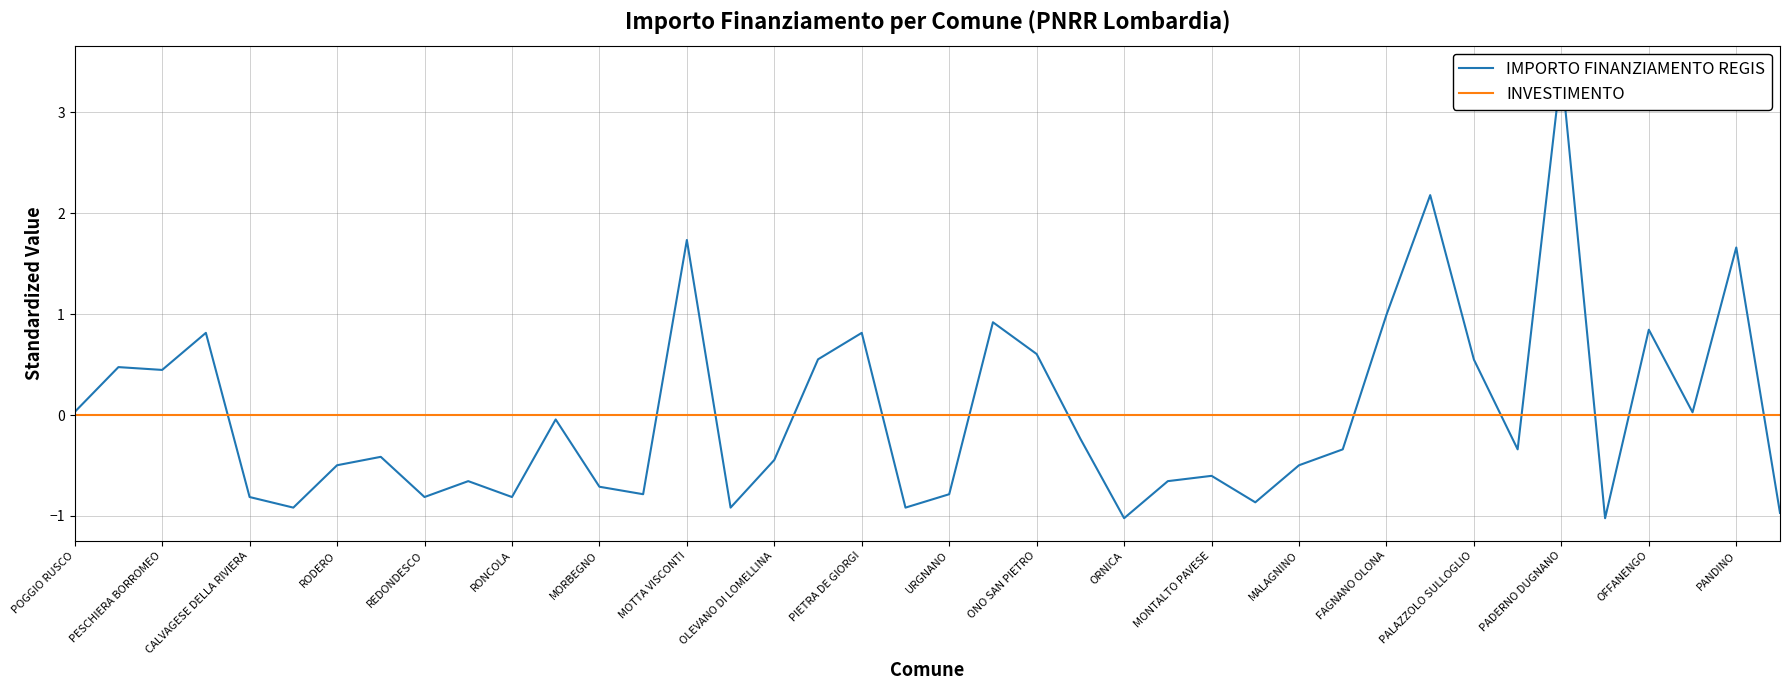

True or false: IMPORTO FINANZIAMENTO REGIS has more than 2 points higher than both neighbors.

True